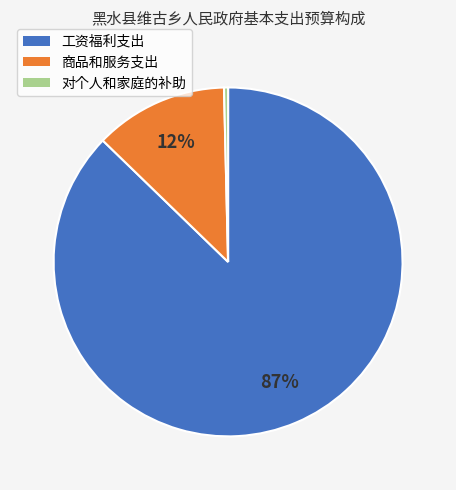

What is the smallest slice in the pie chart?

对个人和家庭的补助